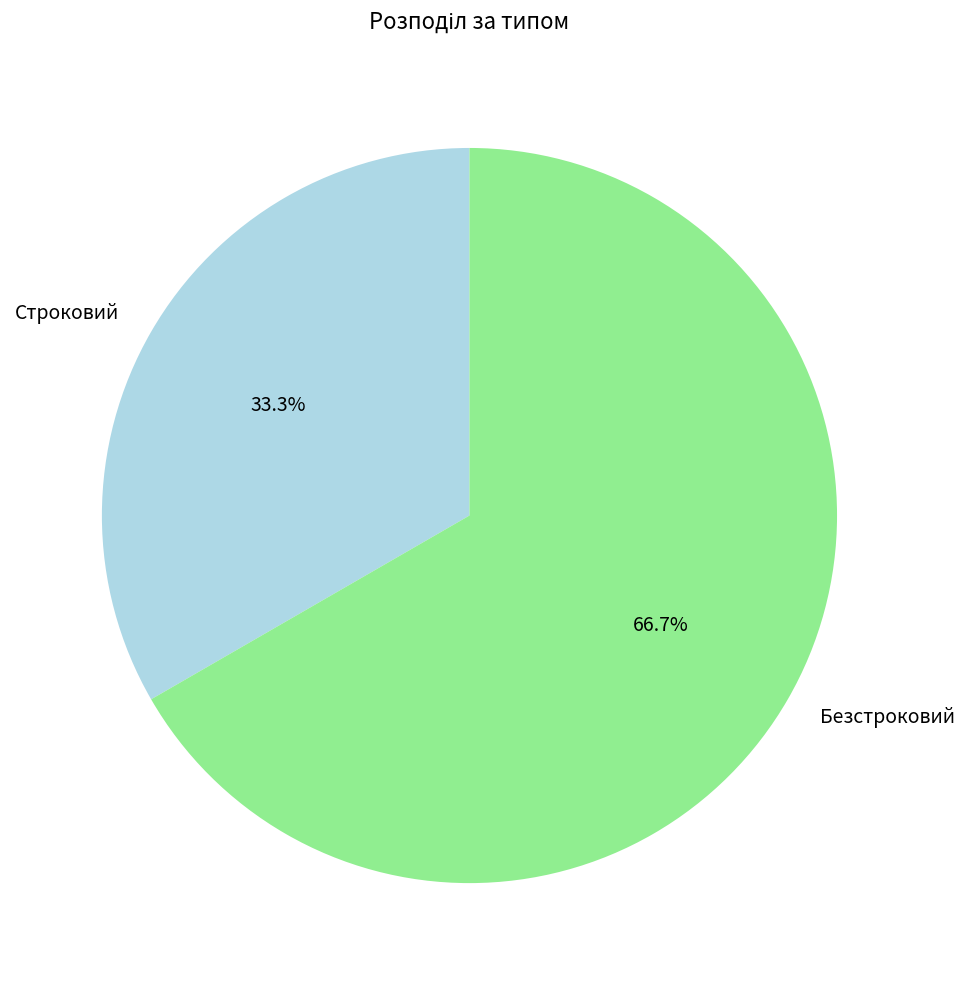

To the nearest percent, what is the difference between the largest and smallest slice percentages?

33%